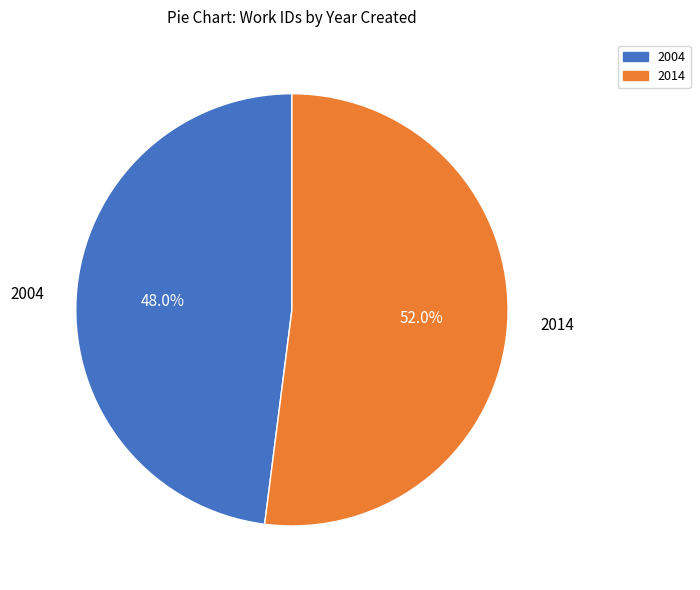

True or false: 2004 accounts for 48% of the total.

True